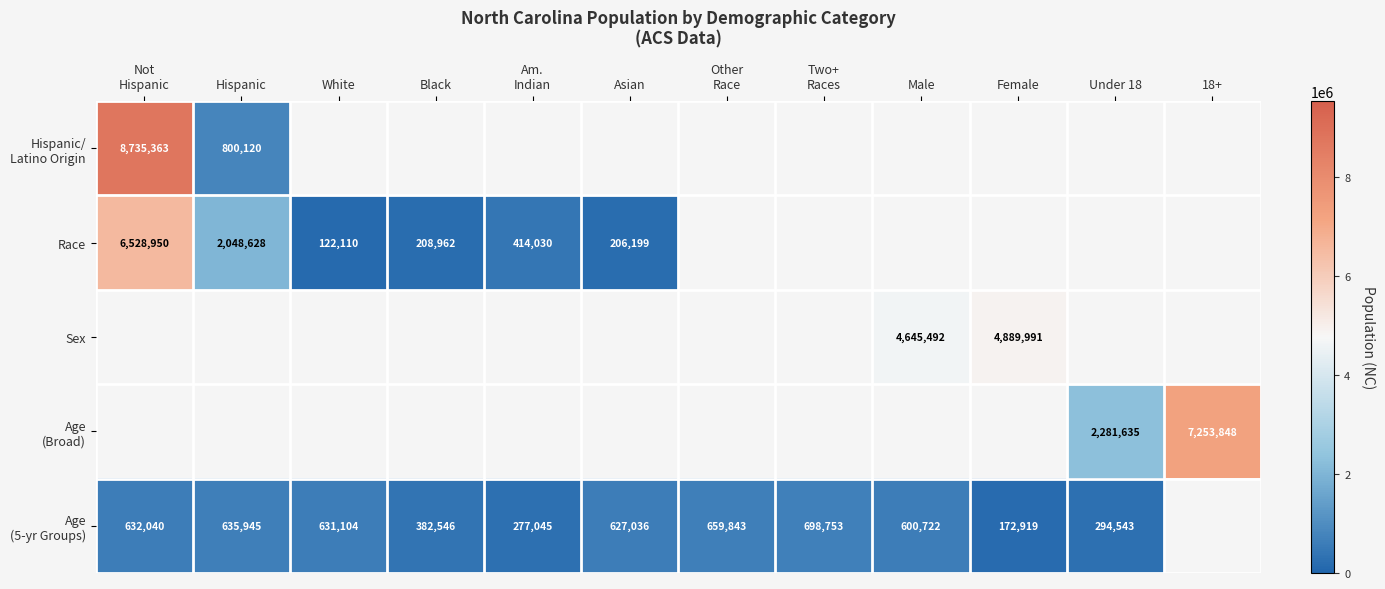

At how many categories does at least one series exceed 4597925?

4